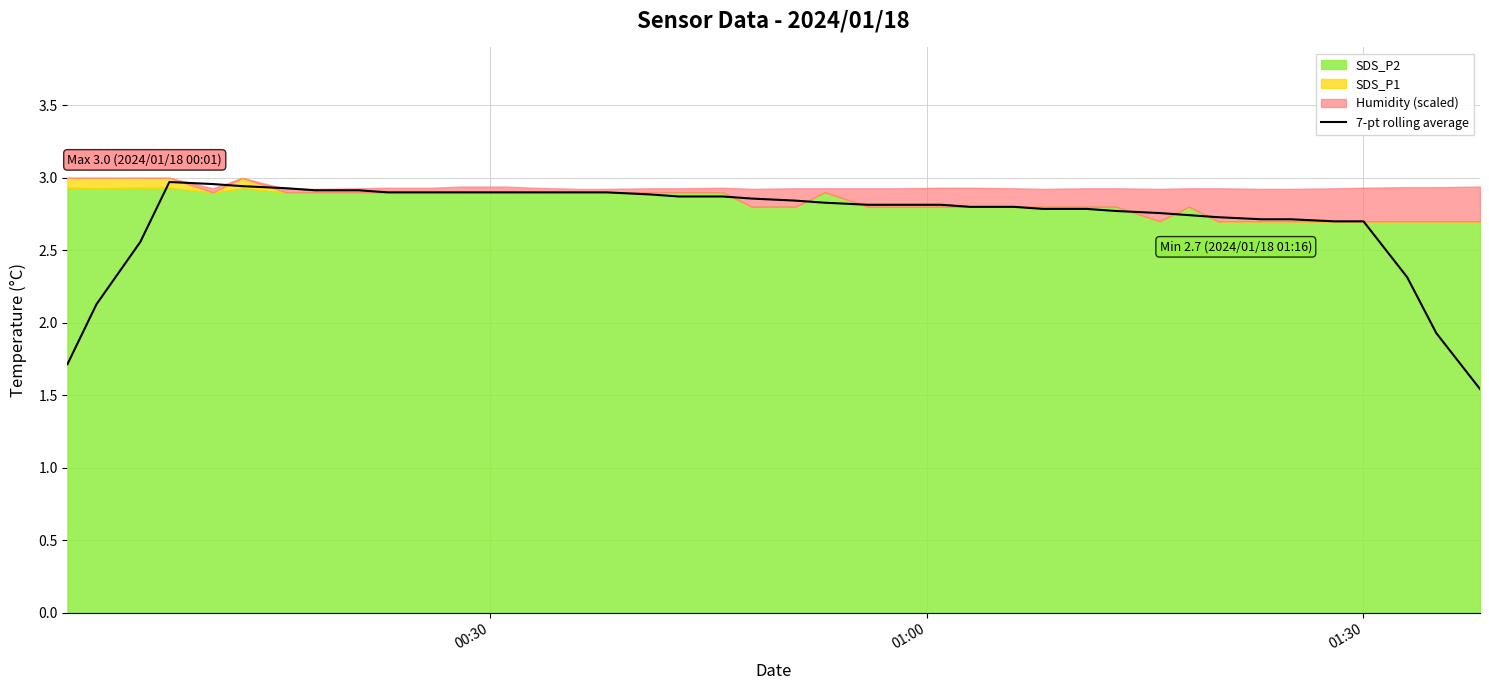

What is the average value?

2.7